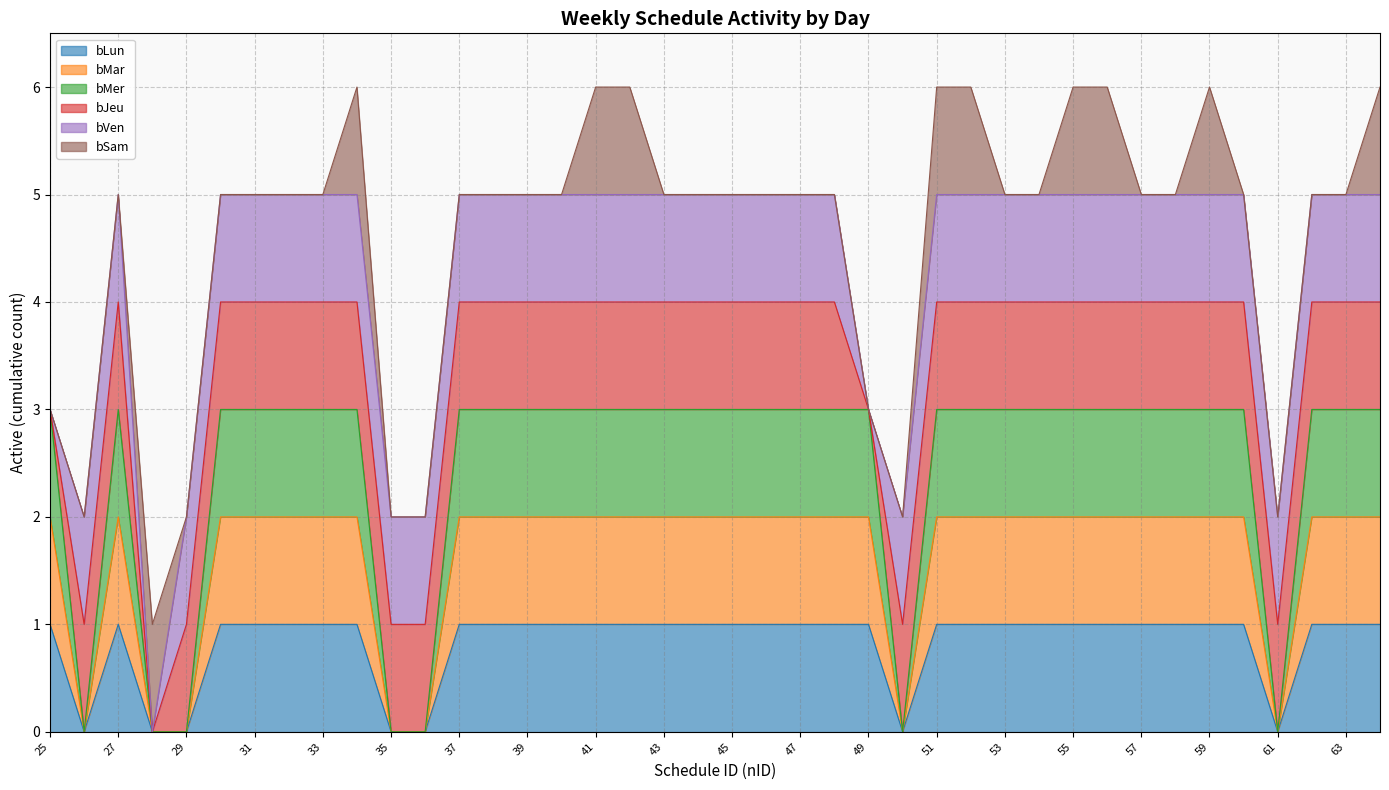

What is the value of the bMer point at the 38th from the left?

3